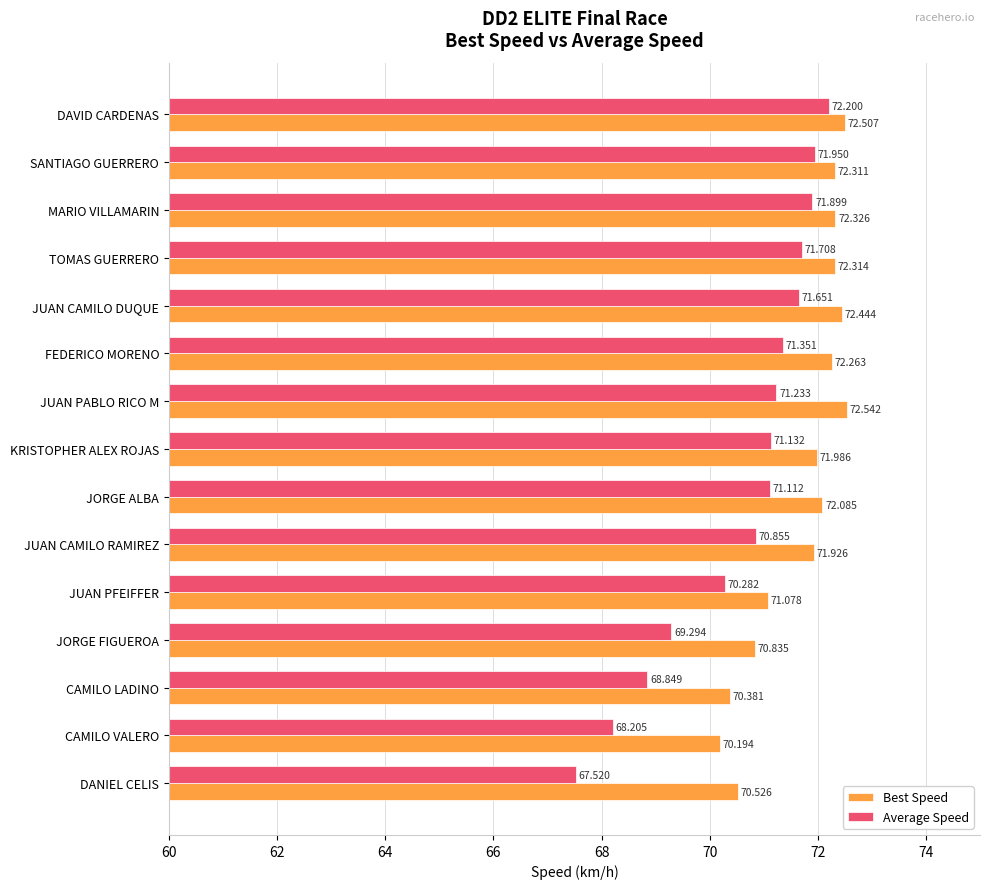

Which series changed the most between TOMAS GUERRERO and JUAN CAMILO DUQUE?

Best Speed